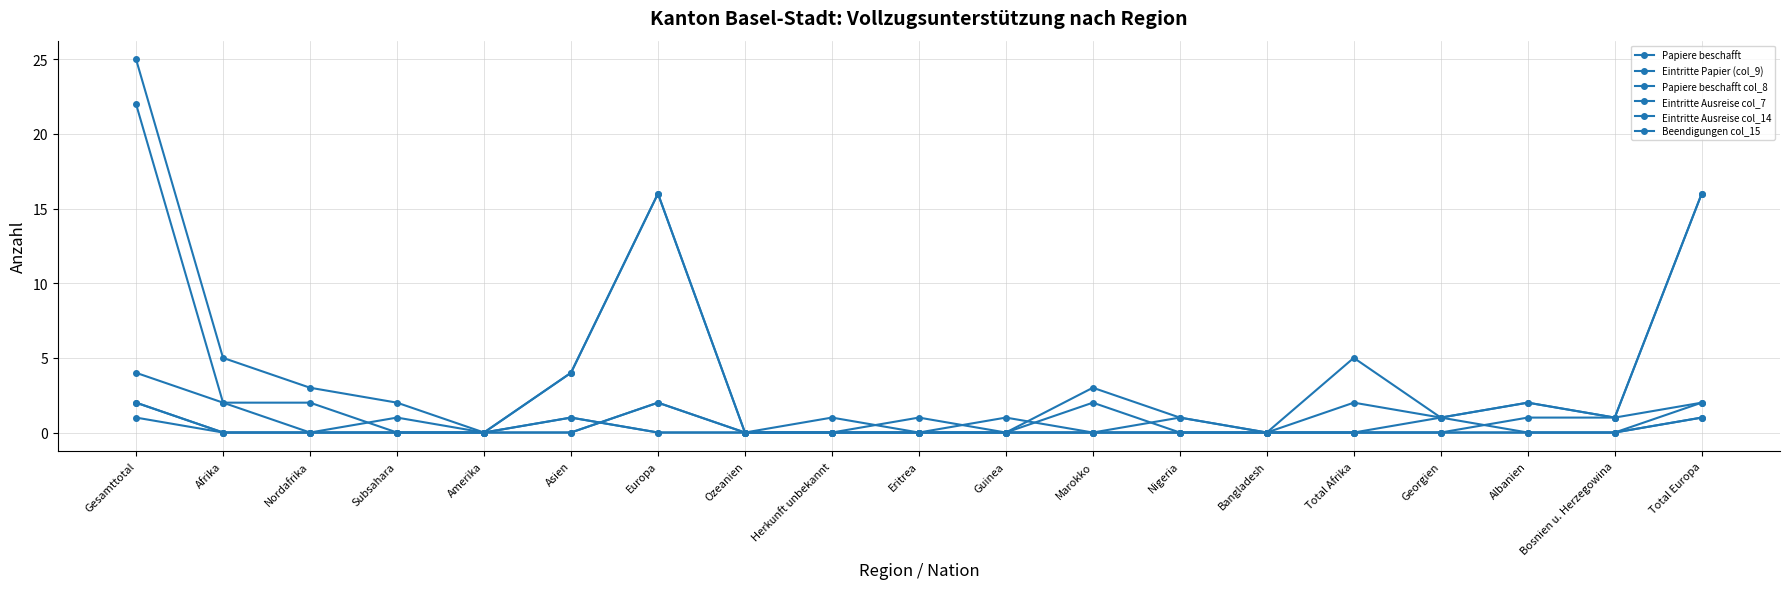

True or false: Papiere beschafft col_8 has a value of 1 at Georgien.

False